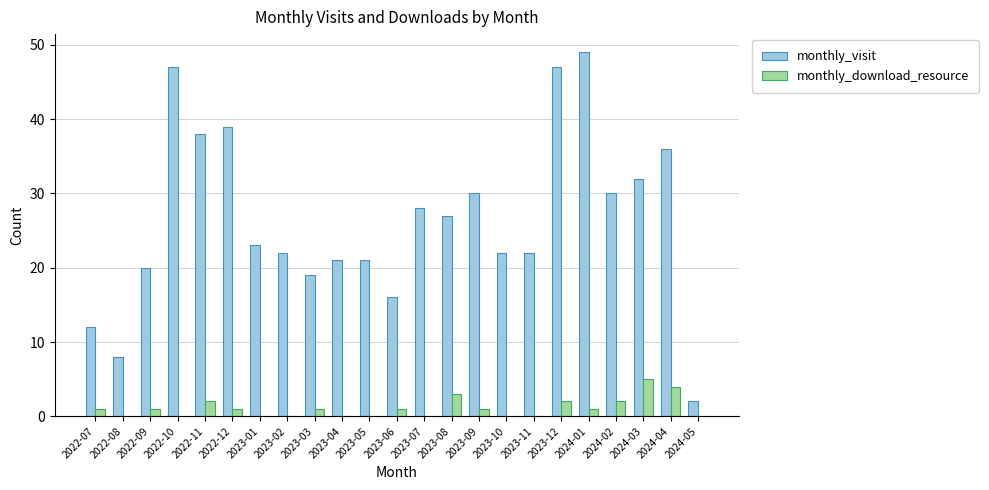

What is the total value across all series at 2023-05?

21